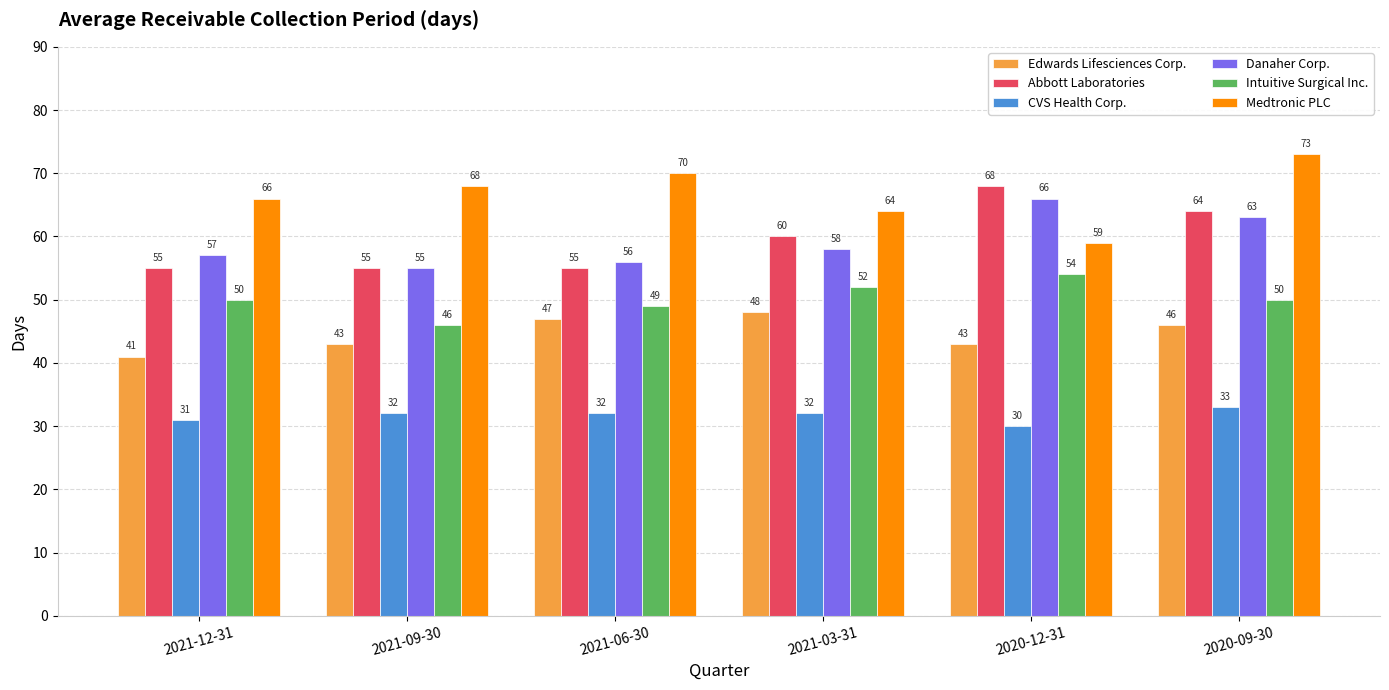

What is the minimum value shown in the chart?

30